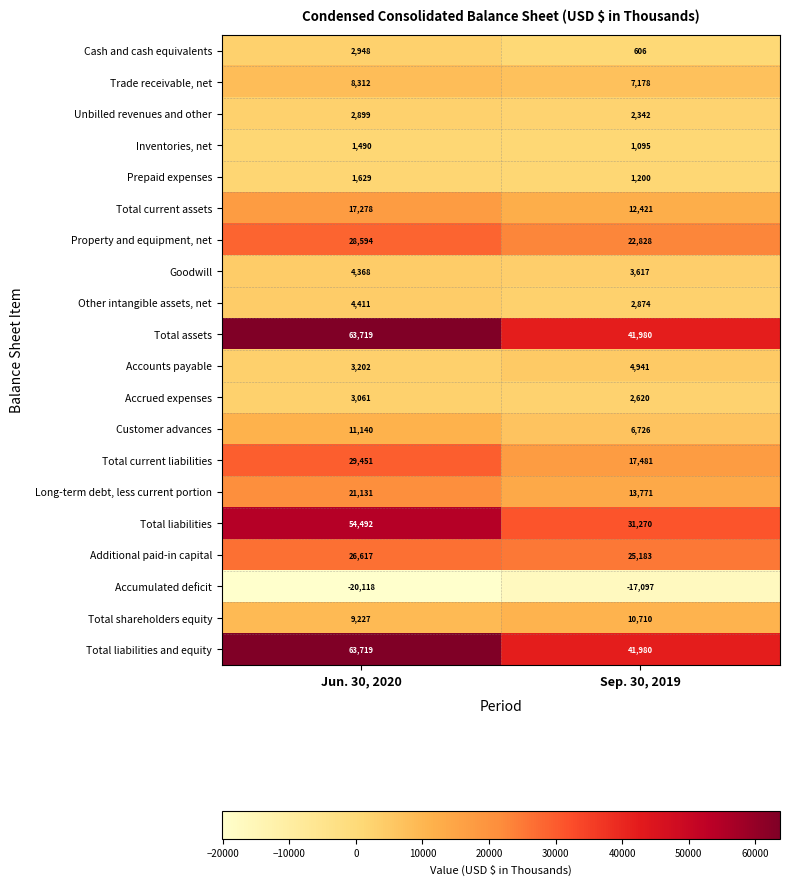

What is the spread (max minus min) of values at Sep. 30, 2019?

59077